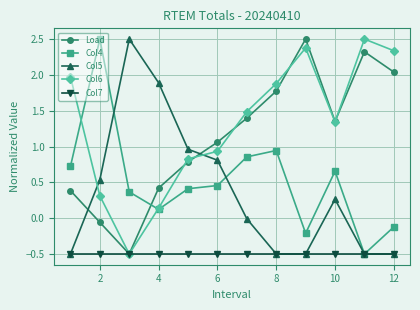

What is the maximum value for Col6?

2.5